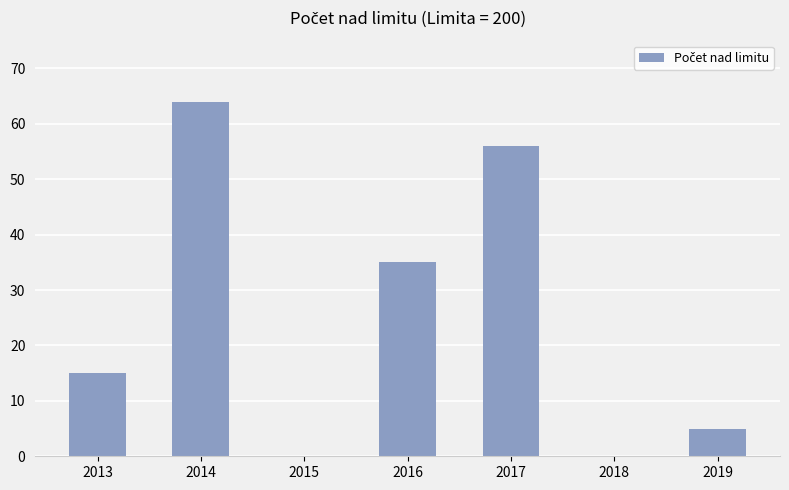

Reading left to right, what are all the values shown in this chart?

15	64	0	35	56	0	5